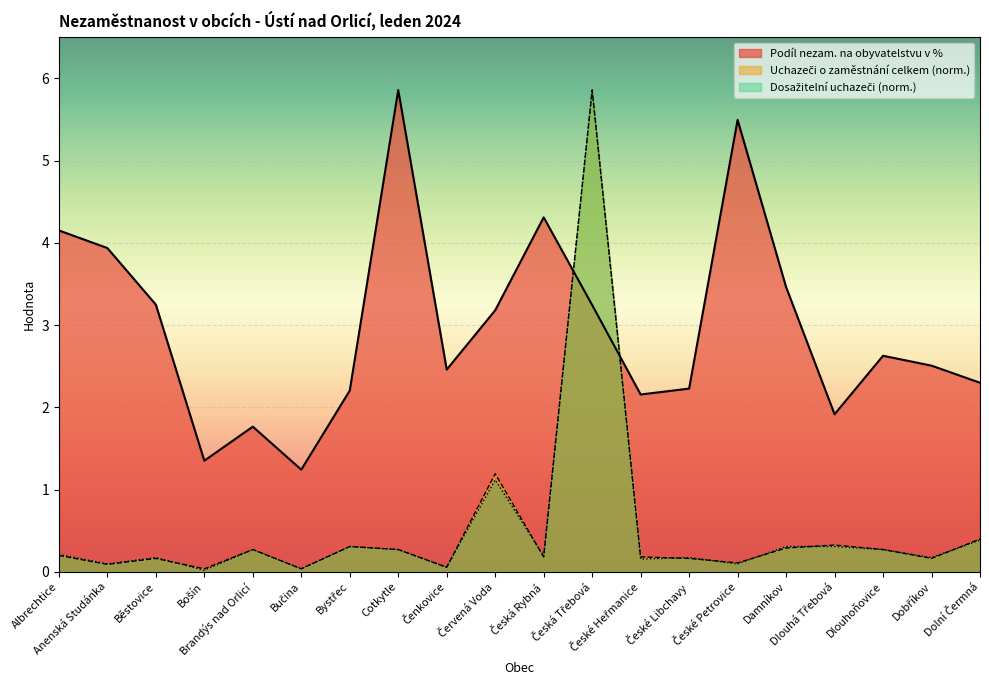

What is the difference between the second highest and minimum values in the Uchazeči o zaměstnání celkem series?

1.2